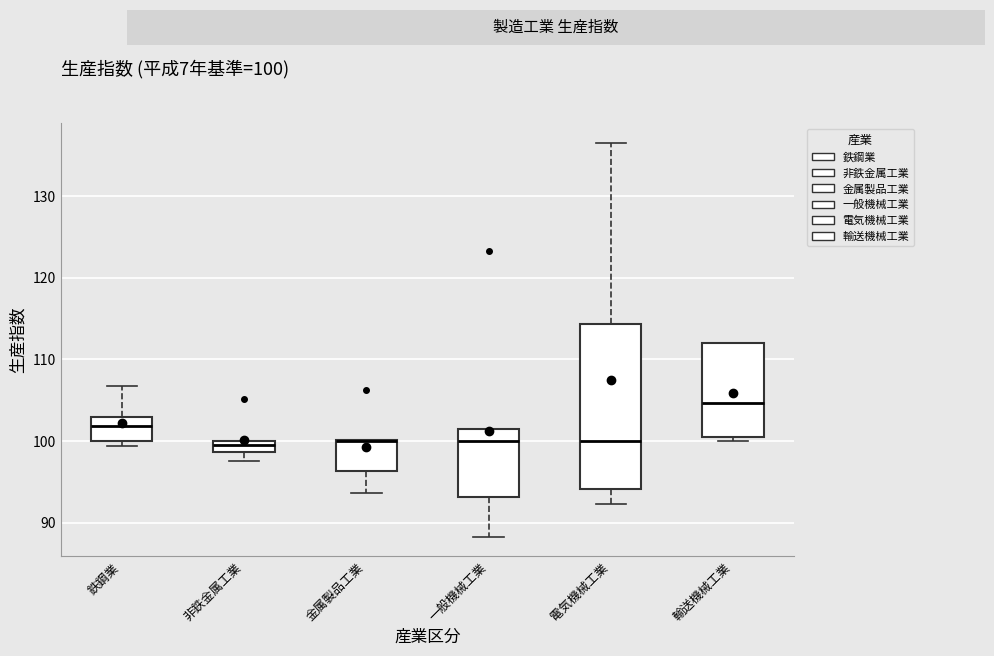

Comparing the boxes themselves (not the whiskers), which one is the tallest?

電気機械工業